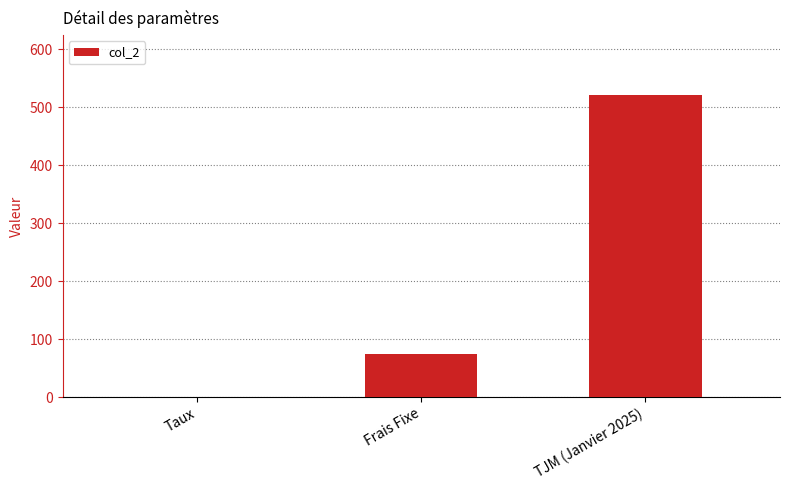

Reading left to right, list all the values displayed in this chart.

Taux=0.1	Frais Fixe=75.0	TJM (Janvier 2025)=520.0